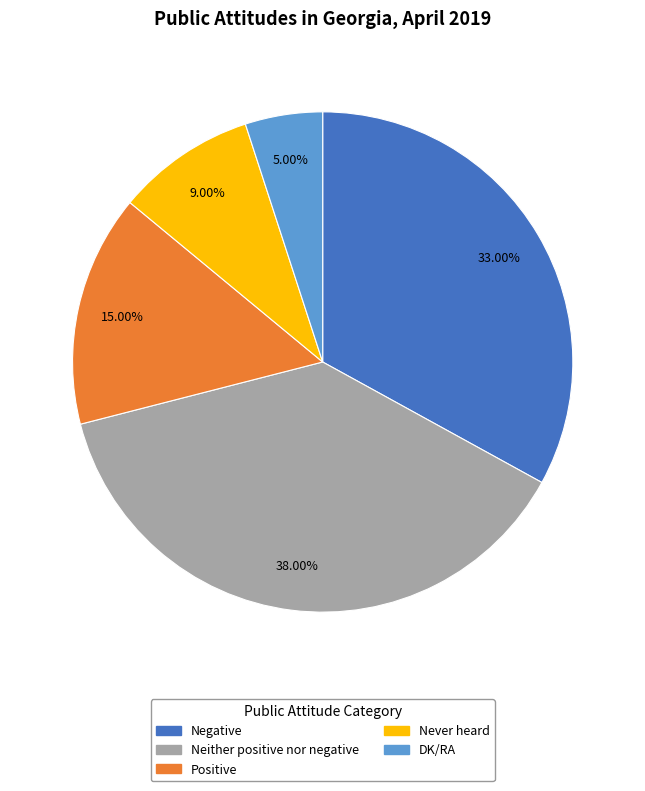

To the nearest percent, what is the difference between the largest and smallest slice percentages?

33%